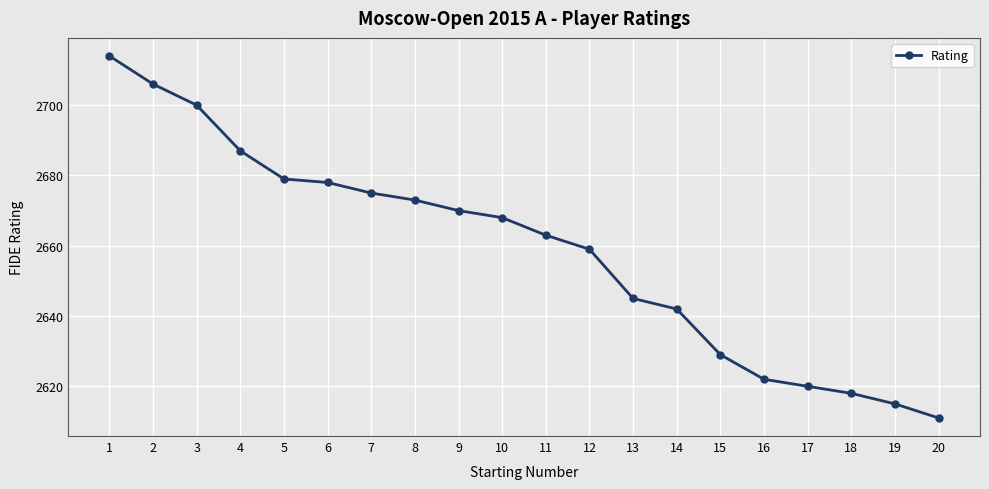

Does the chart display data point markers on the line(s)?

Yes